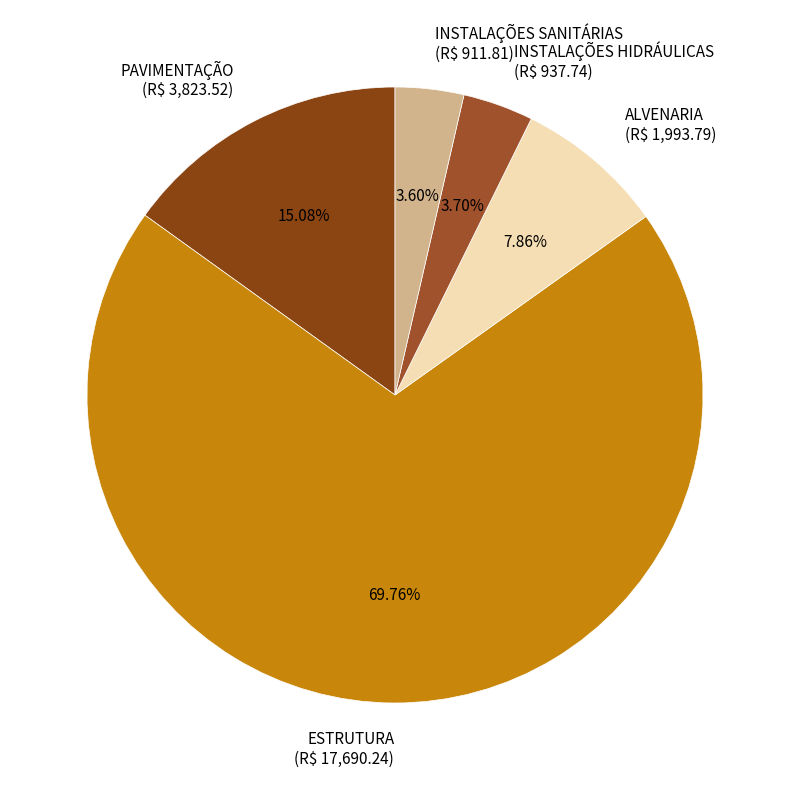

To the nearest percent, what portion does ALVENARIA represent?

8%